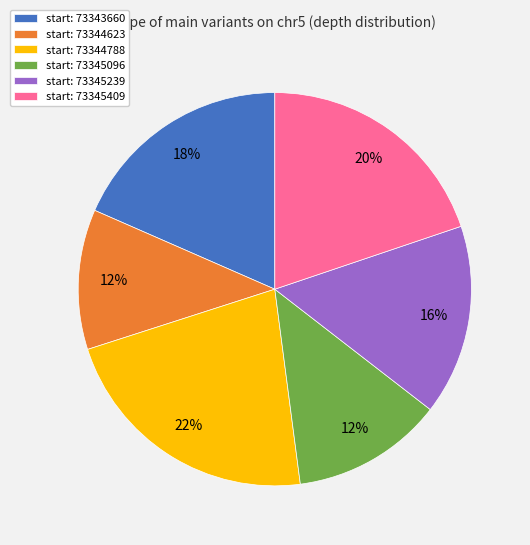

Is there a majority slice in this chart?

No